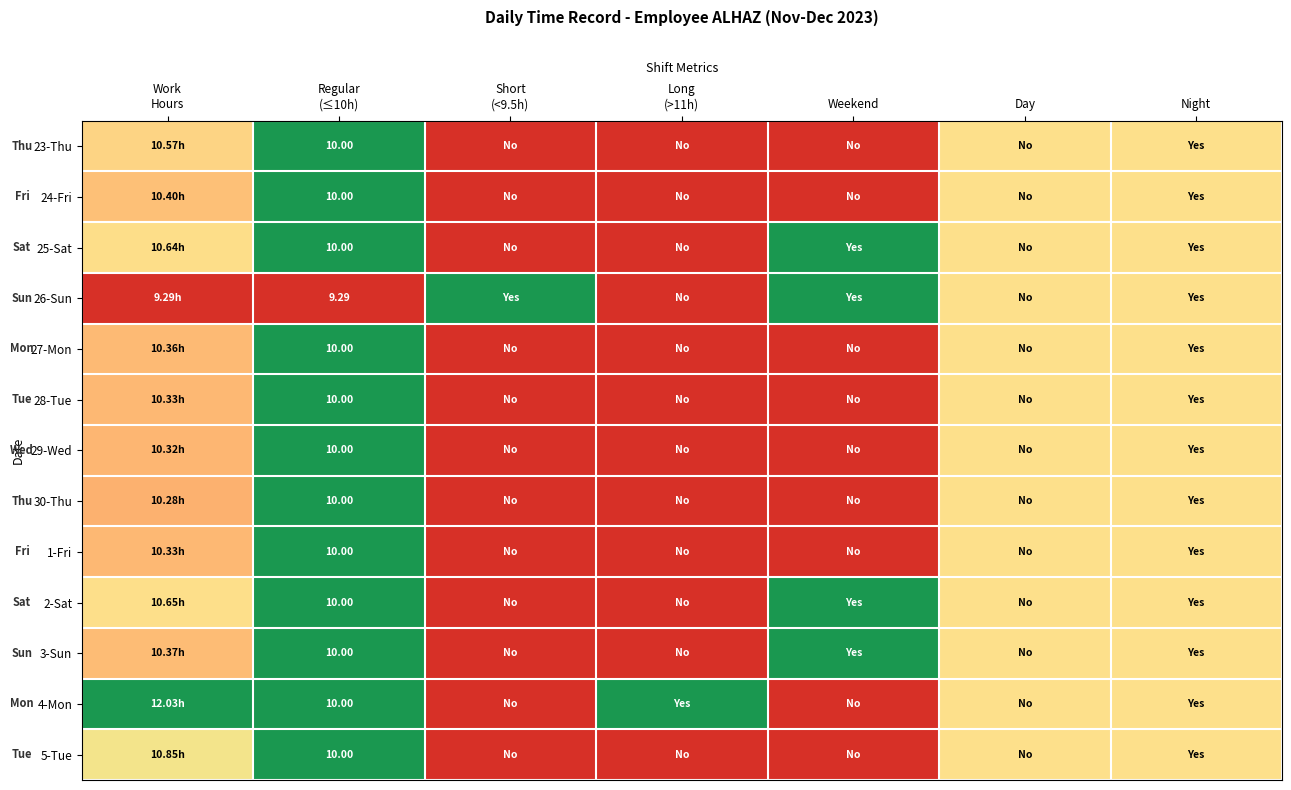

How many data points does each series have?

7